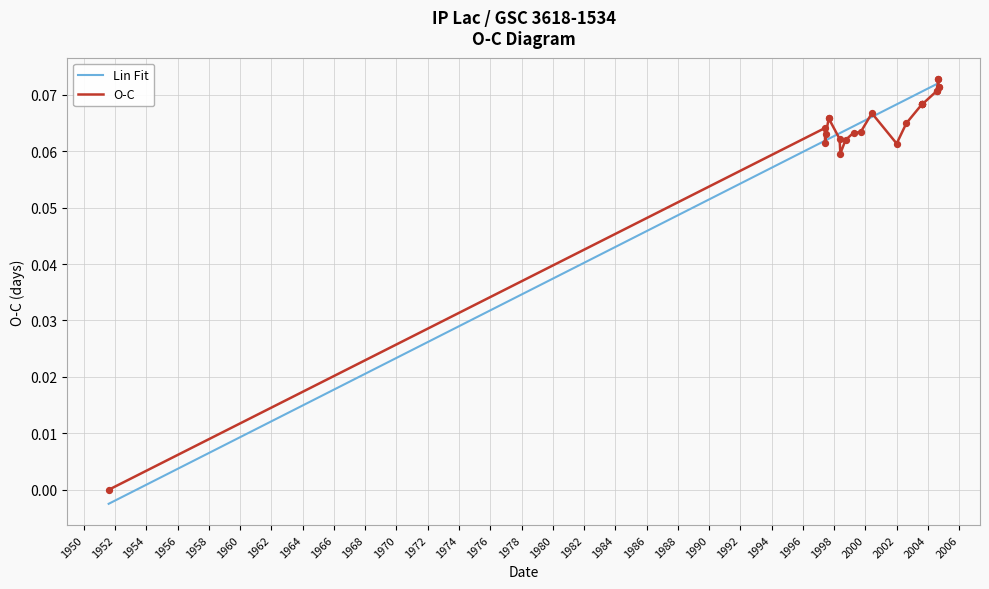

Which series reaches the maximum Y coordinate?

O-C